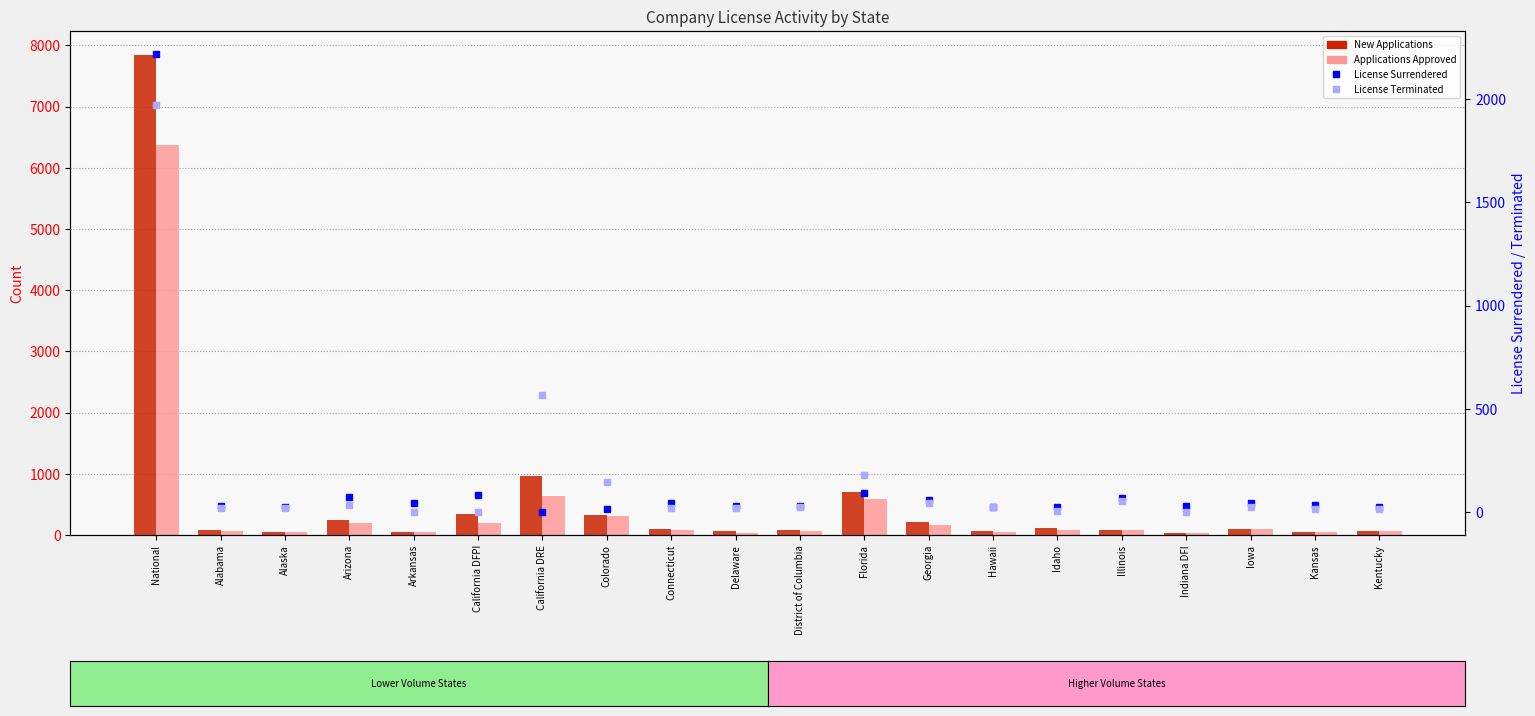

True or false: Applications Approved has a value of 120 at Illinois.

False